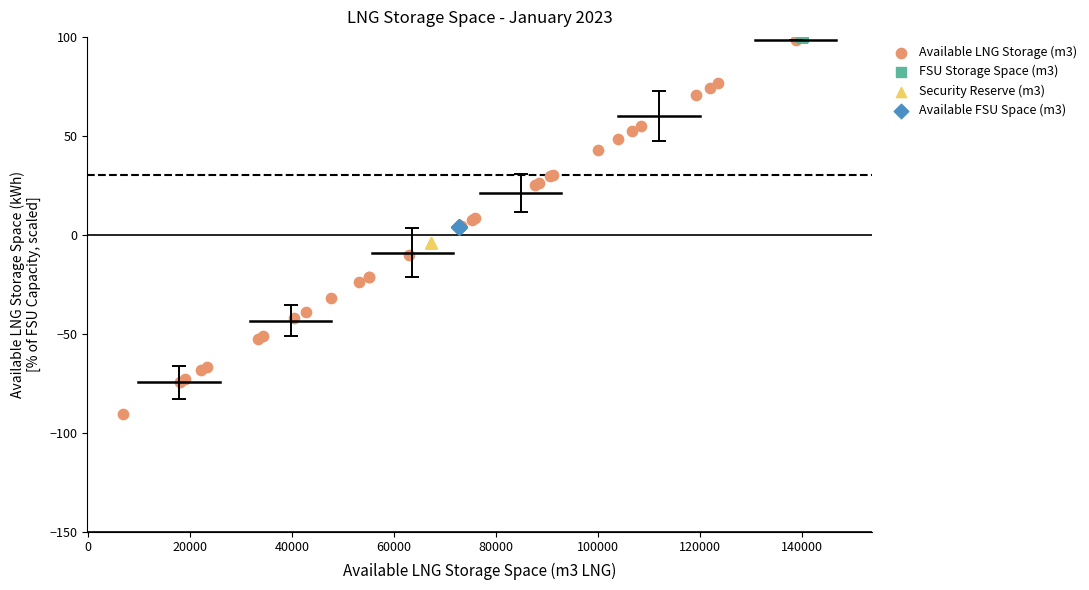

Which series contains the lowest Y value?

Available LNG Storage (m3)